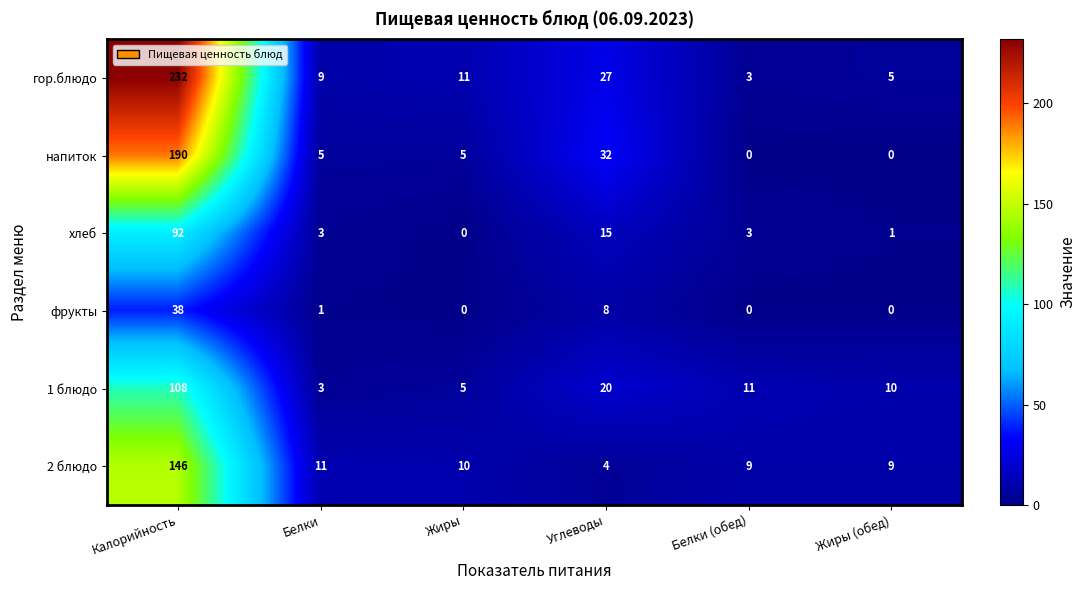

What is the approximate value of 1 блюдо at Калорийность?

108